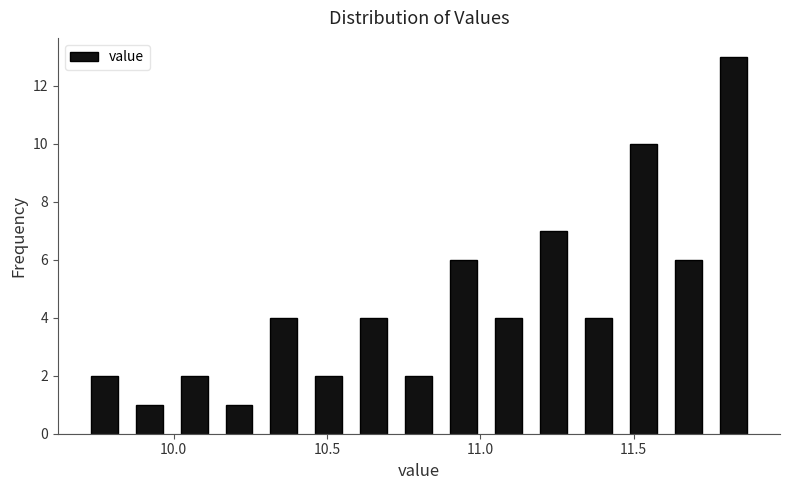

Around what value on the x-axis is the tallest bar? Give the approximate position of its centre, as read against the axis.

11.85